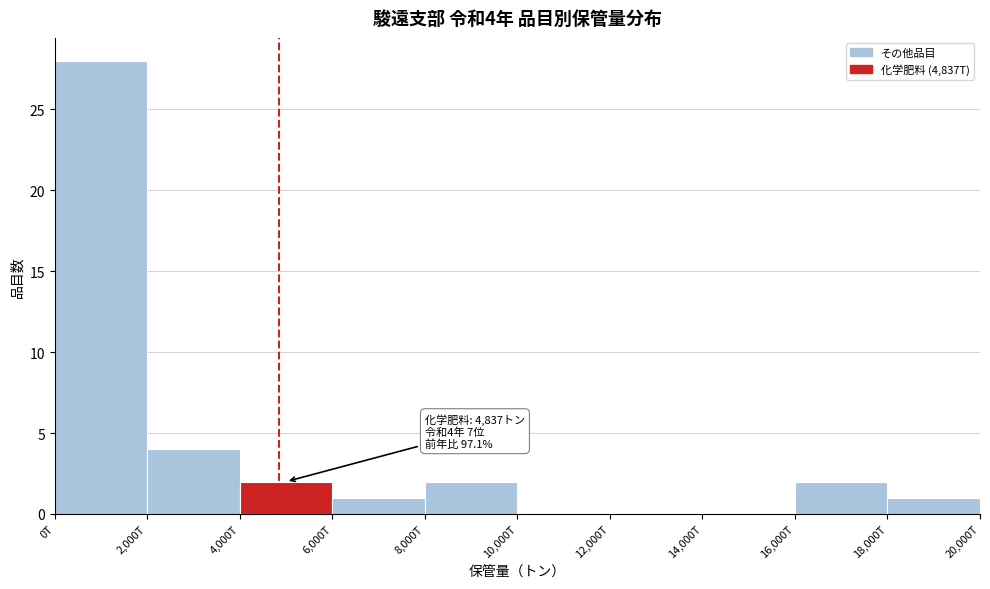

Reading left to right, what are all the values shown in this chart?

0T=28	2,000T=4	4,000T=2	6,000T=1	8,000T=2	10,000T=0	12,000T=0	14,000T=0	16,000T=2	18,000T=1